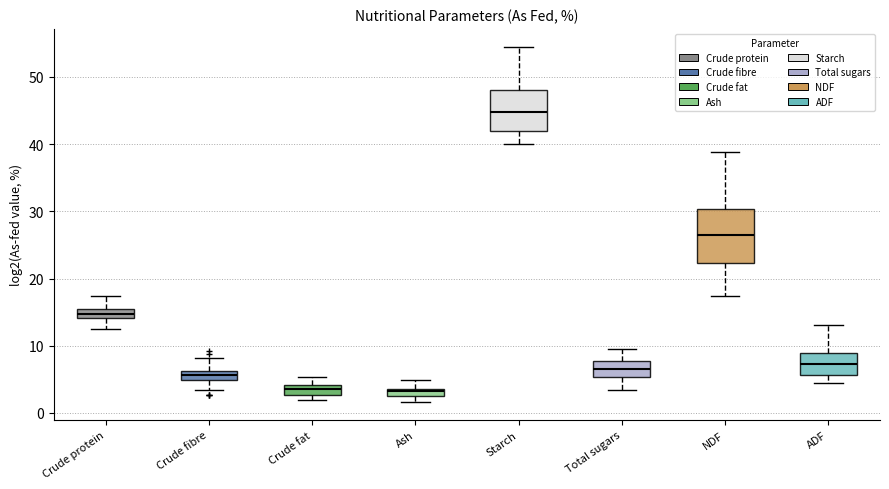

Where is the upper edge of the box for ADF on the y-axis? The values are not printed on the chart, so give them approximately, as read against the axis.

9